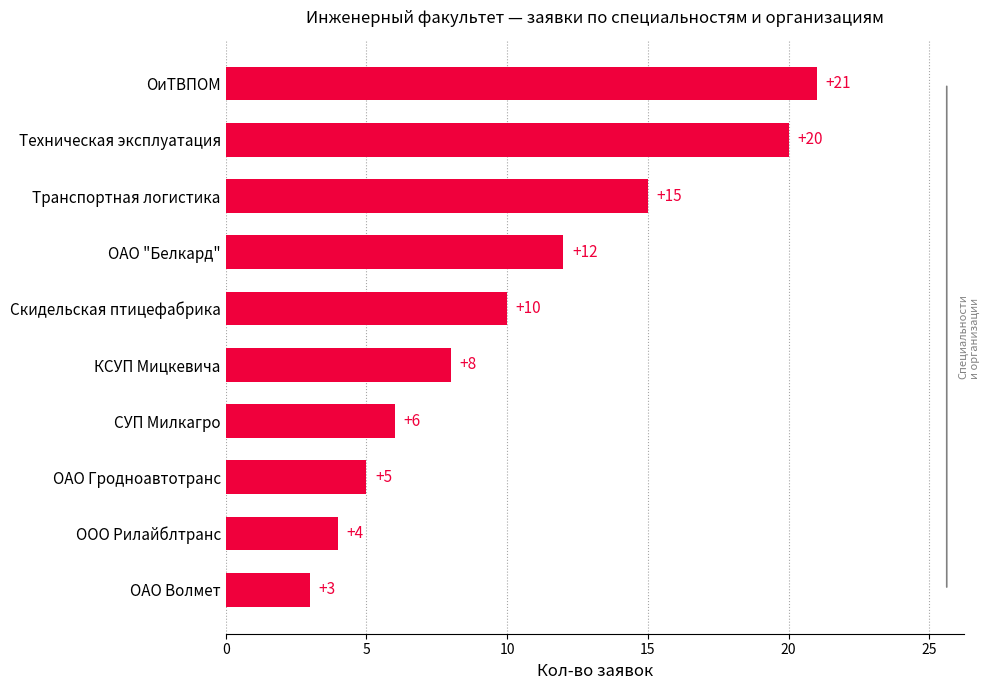

Is it true that the value at КСУП Мицкевича is 8?

True